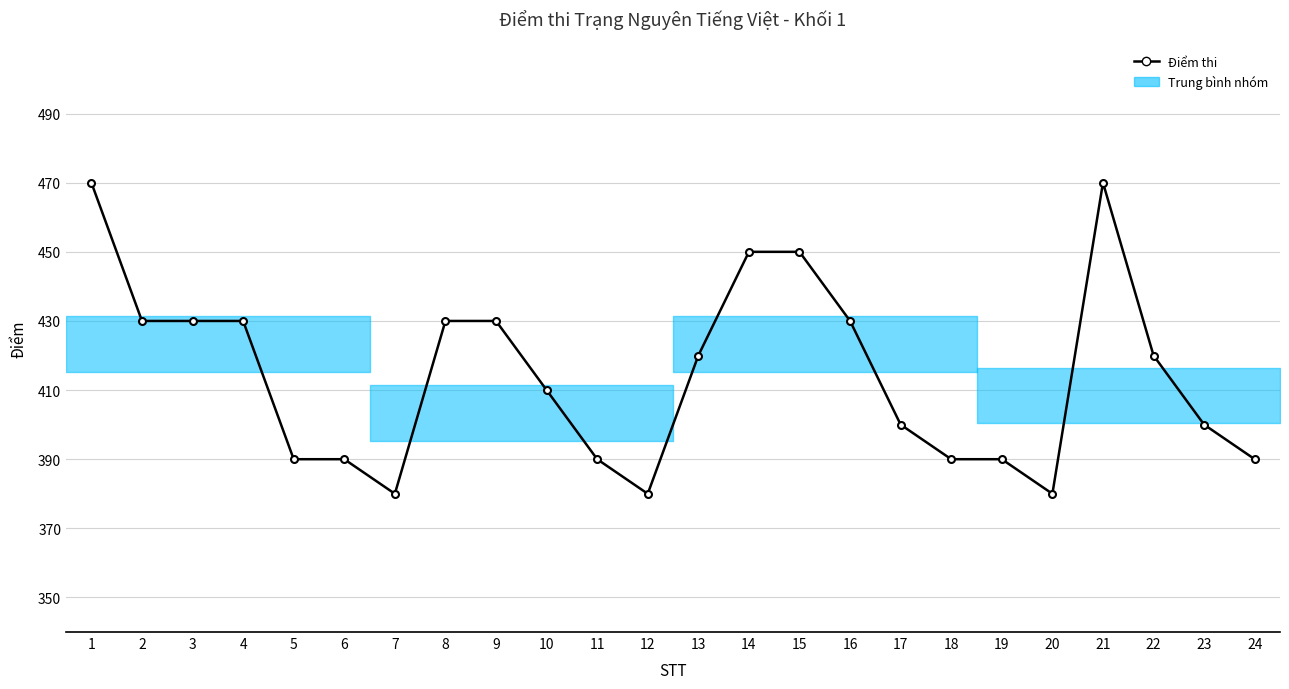

Where is the data nearest to the value 425?

2